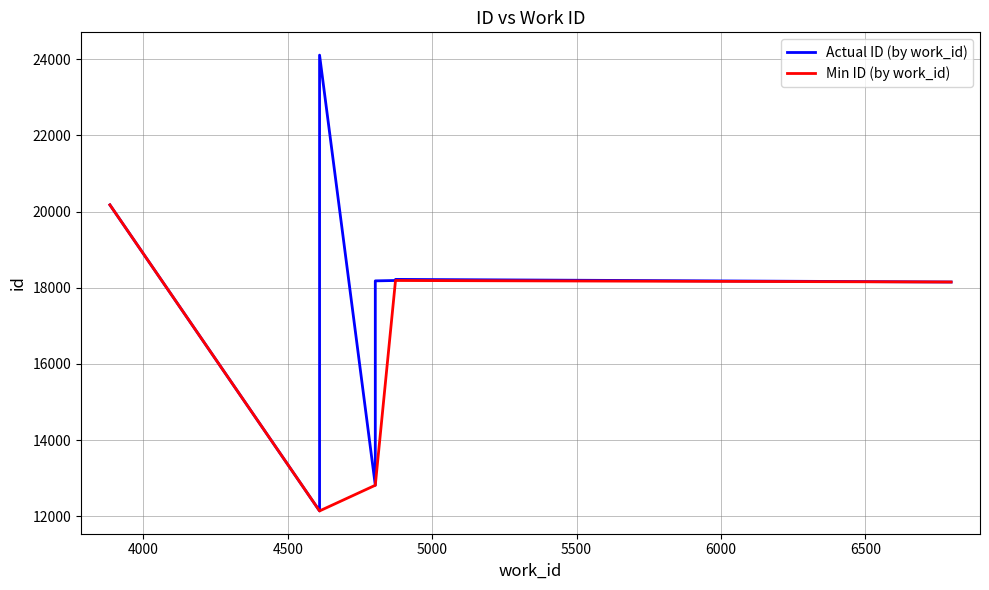

What is the value of the 3rd point from the left?

12815